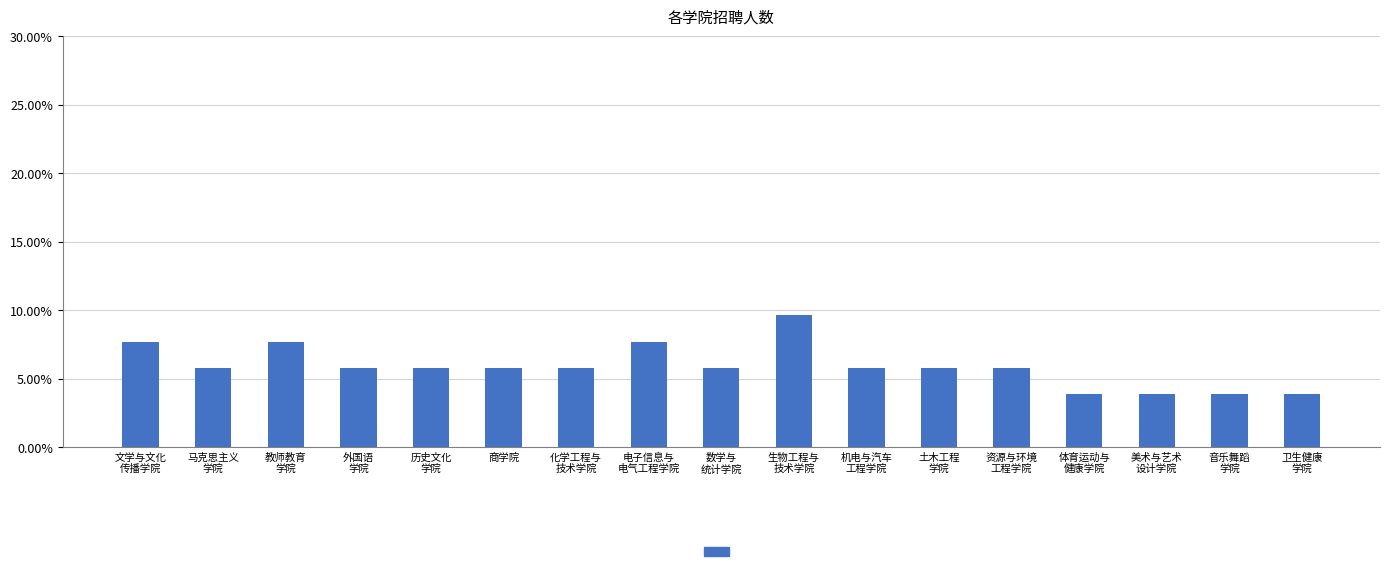

Are the bars horizontal?

No